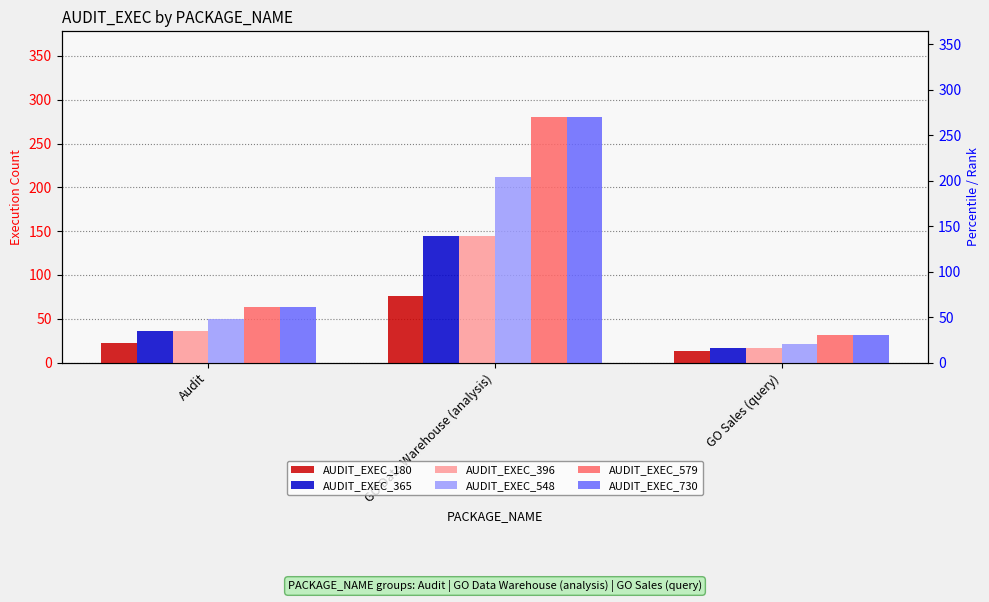

How many bars are there in total?

18